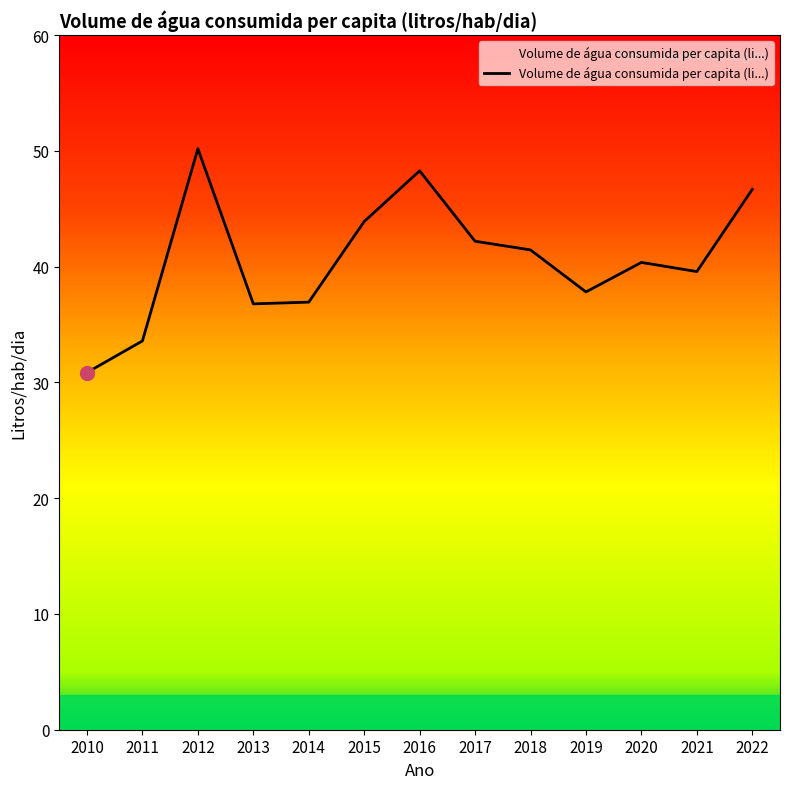

Does the chart display data point markers on the line(s)?

No